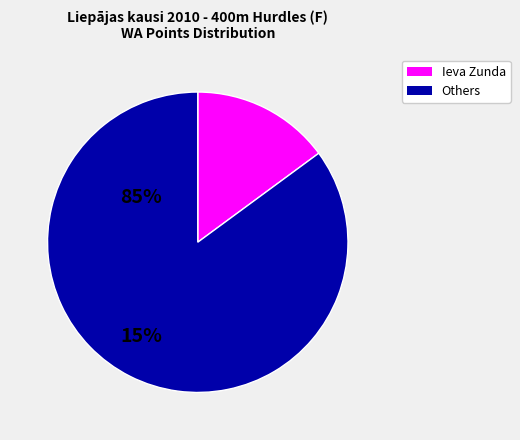

Count the number of slices in the pie.

2